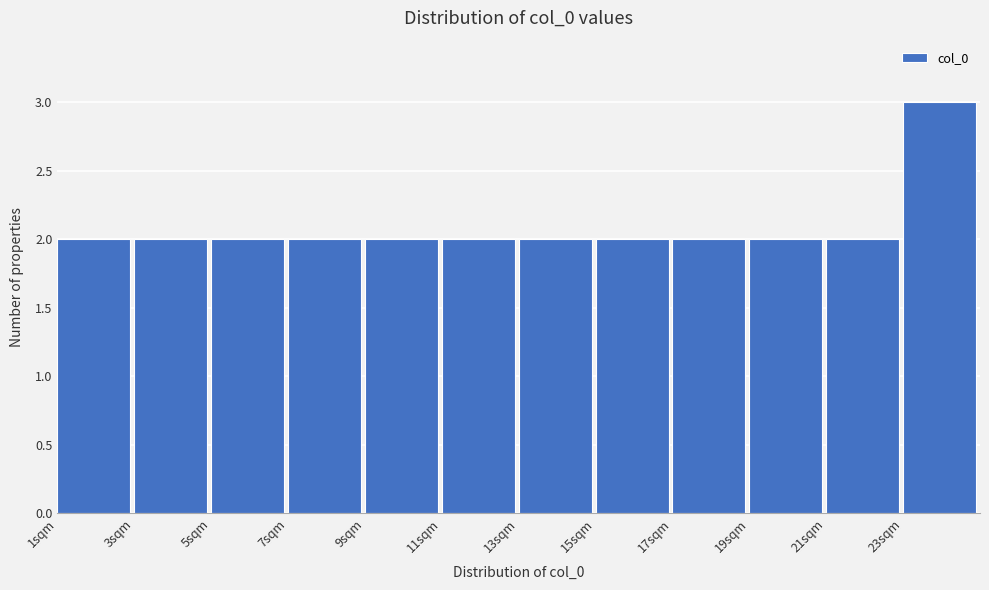

What is the height of the bar covering 23 to 25 on the x-axis? The values are not printed on the chart, so give them approximately, as read against the axis.

3